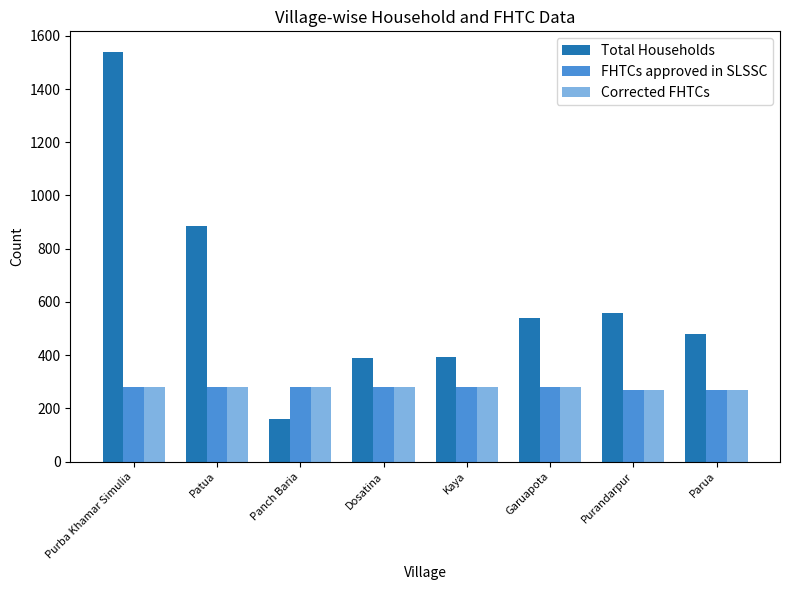

Is the value of FHTCs approved in SLSSC at Garuapota greater than the value of Total Households at Parua?

No